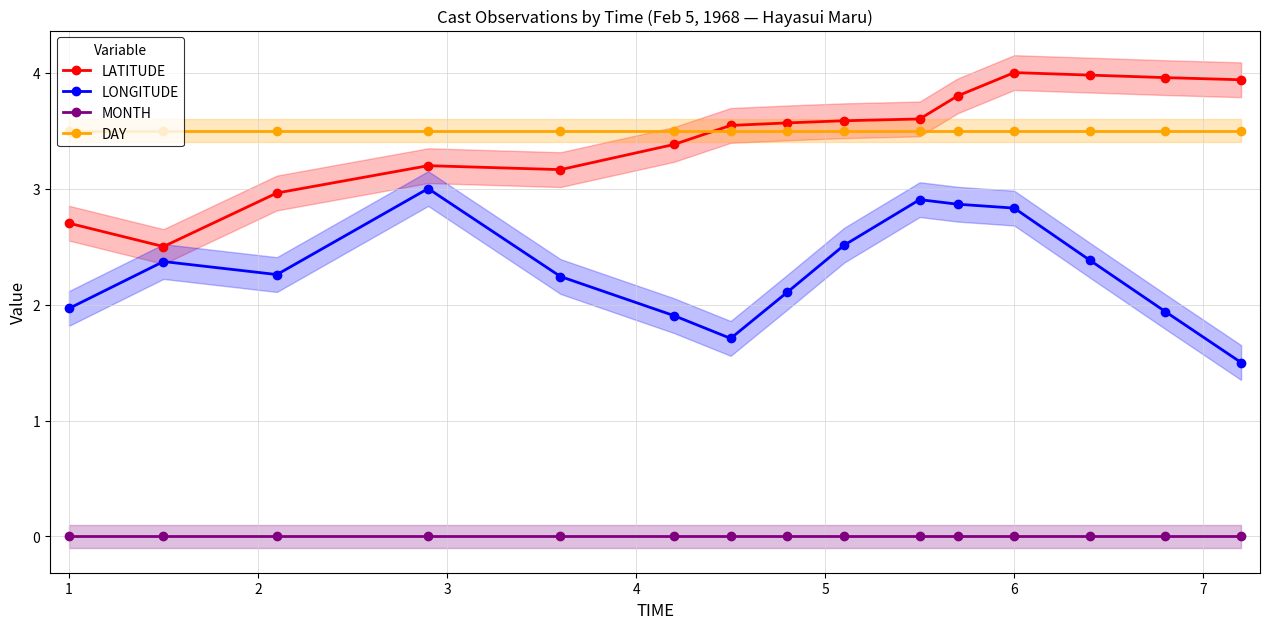

True or false: LONGITUDE has more than 2 interior local peaks.

True